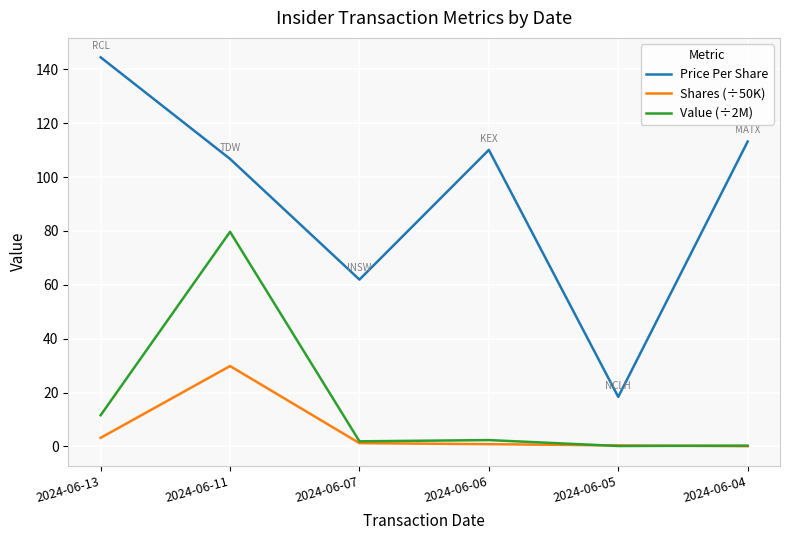

Which series has the widest spread of values?

Price Per Share